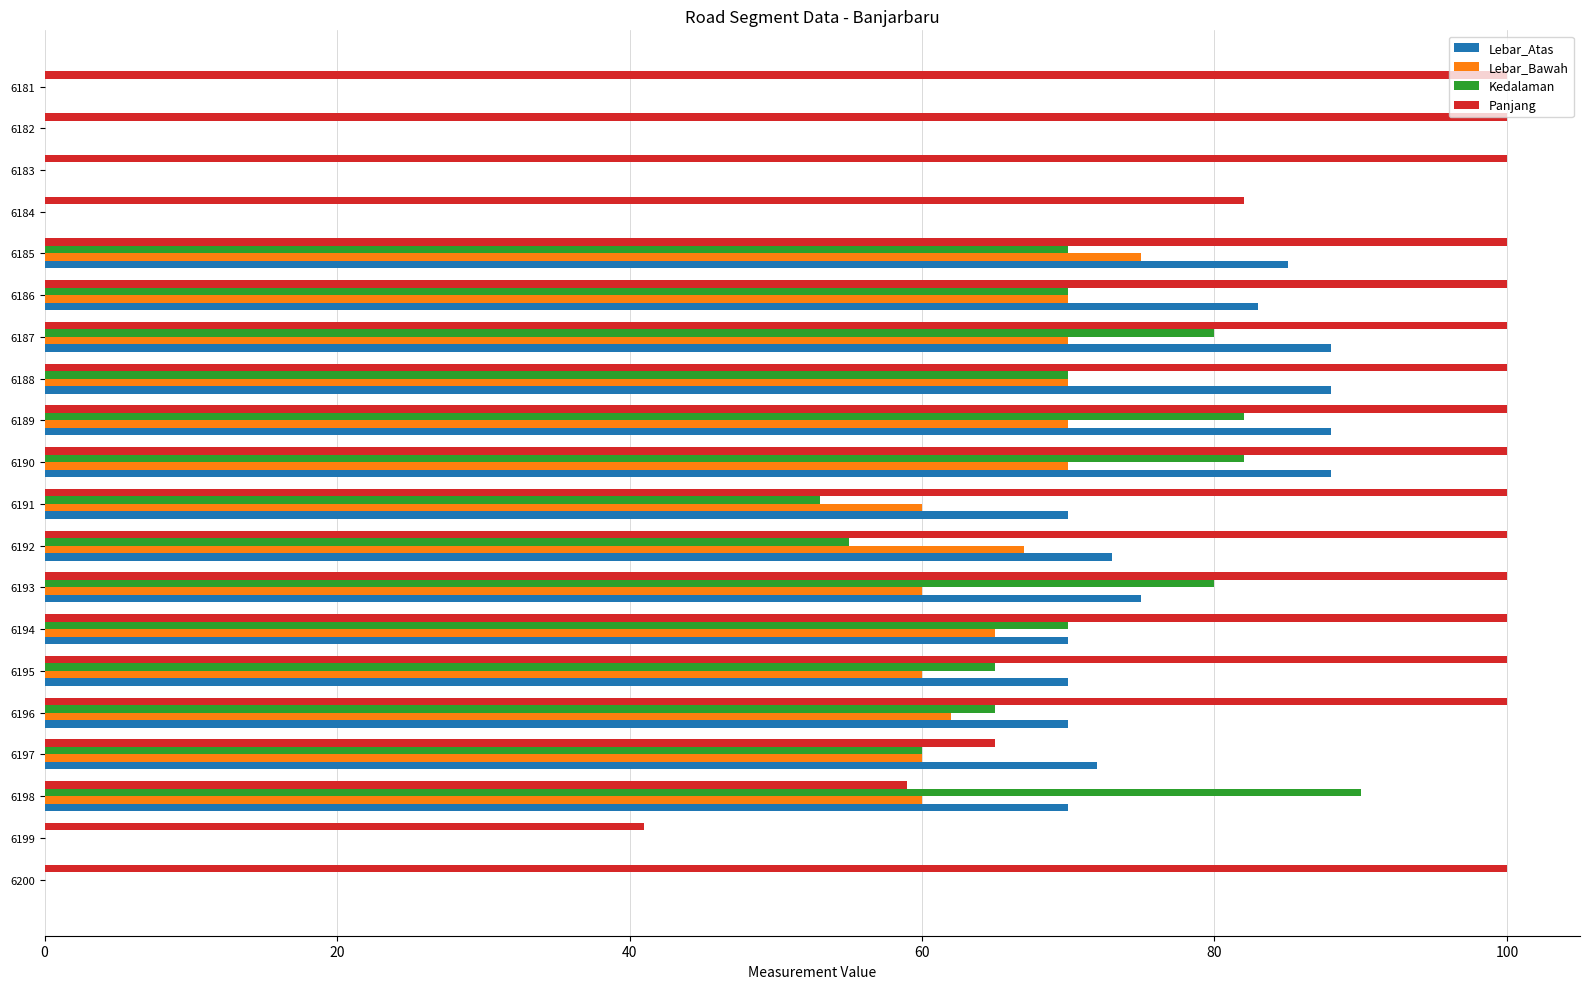

Which series has the largest total across all categories?

Panjang